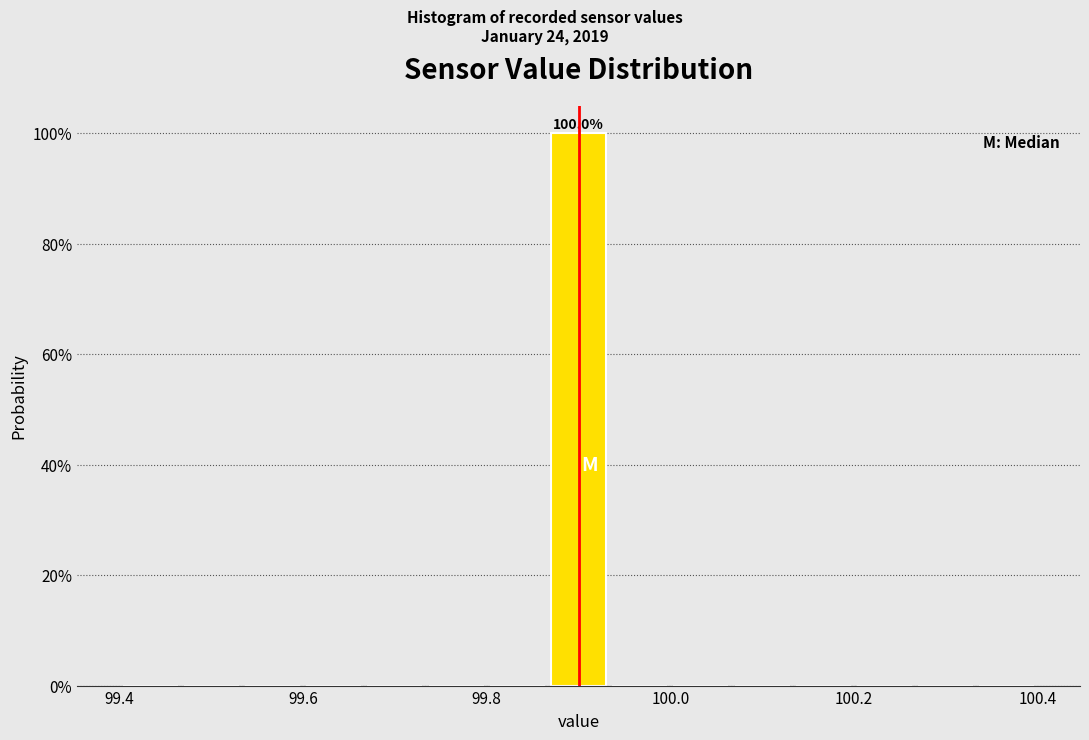

Around what value on the x-axis is the tallest bar? Give the approximate position of its centre, as read against the axis.

99.90